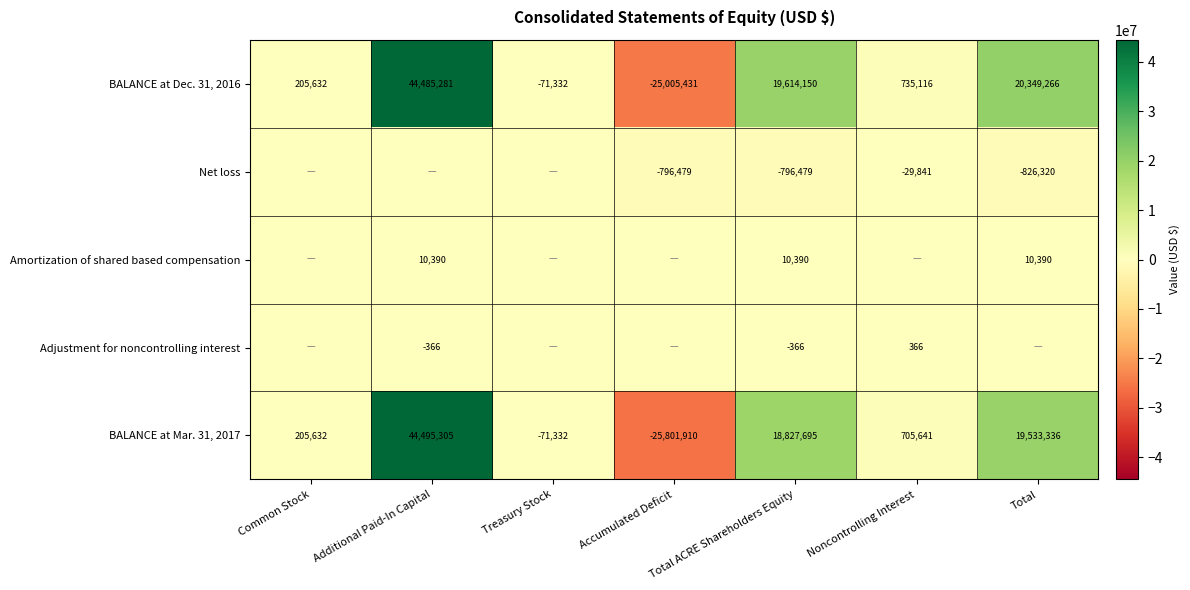

List the labels in order of BALANCE at Mar. 31, 2017 value, smallest first.

Accumulated Deficit, Treasury Stock, Common Stock, Noncontrolling Interest, Total ACRE Shareholders Equity, Total, Additional Paid-In Capital